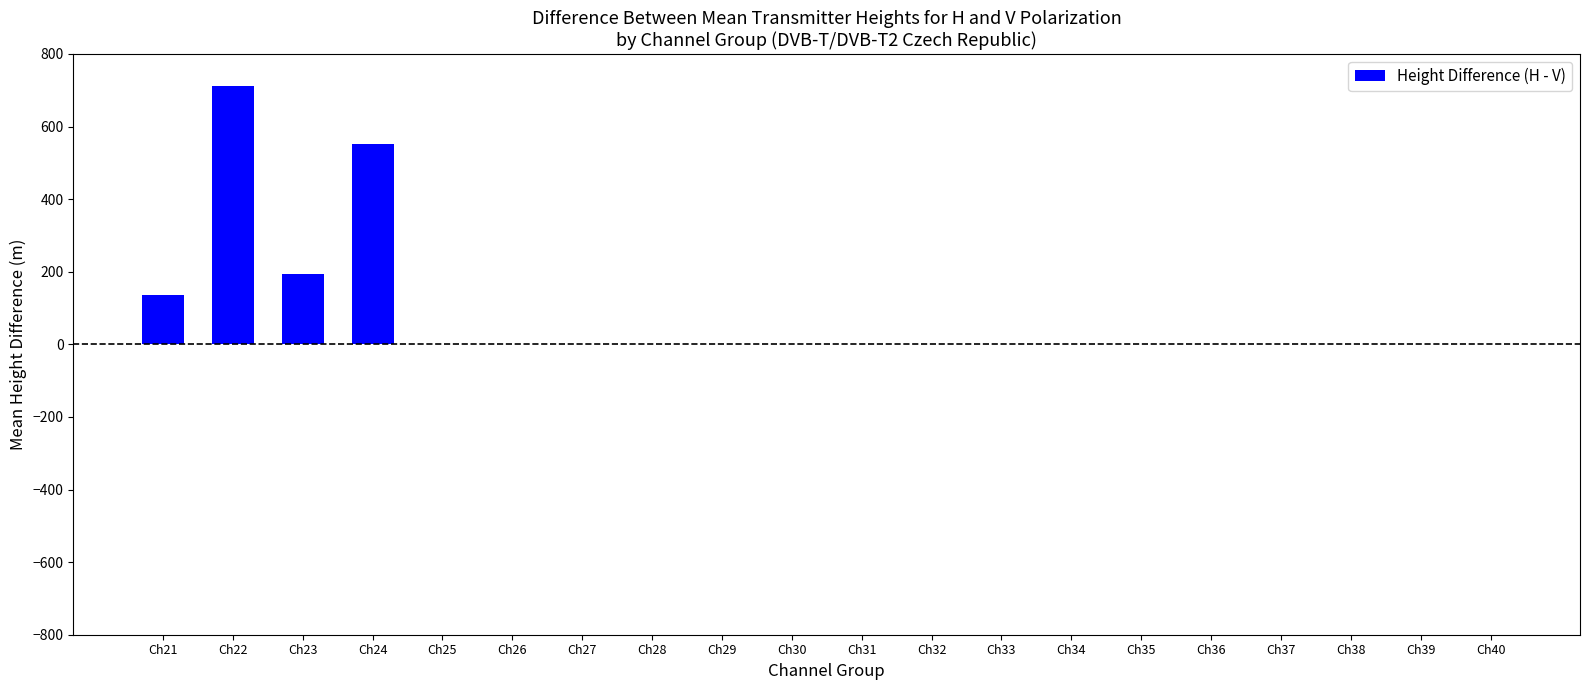

What is the maximum value shown in the chart?

711